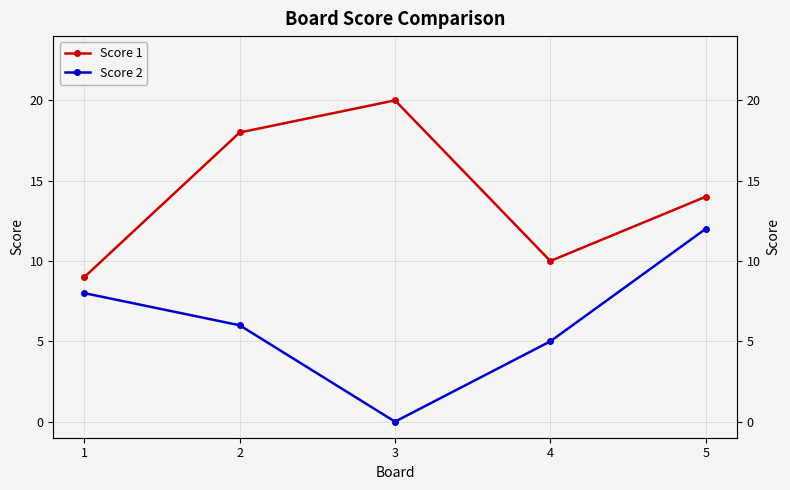

How many distinct data groups are displayed?

2